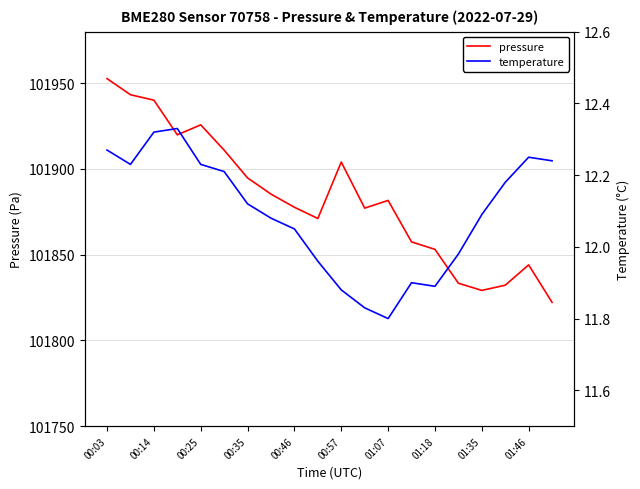

The pressure series shows 101925.7 at 00:25. True or false?

True